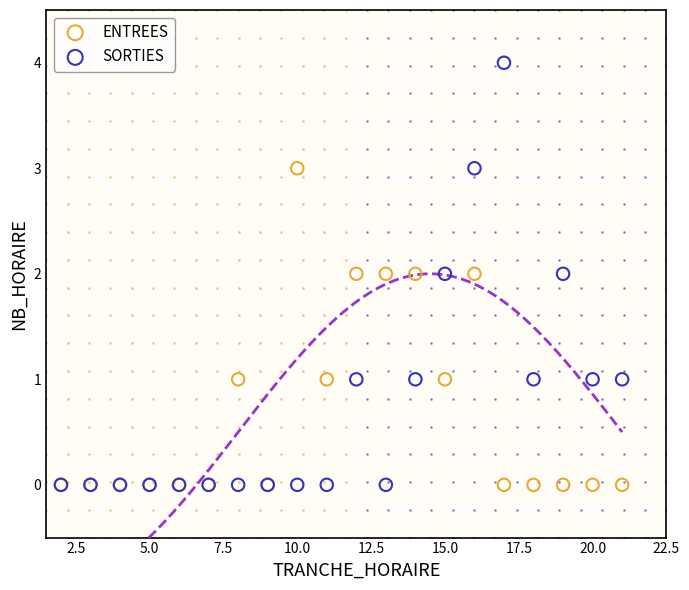

Which series contains the highest Y value?

SORTIES